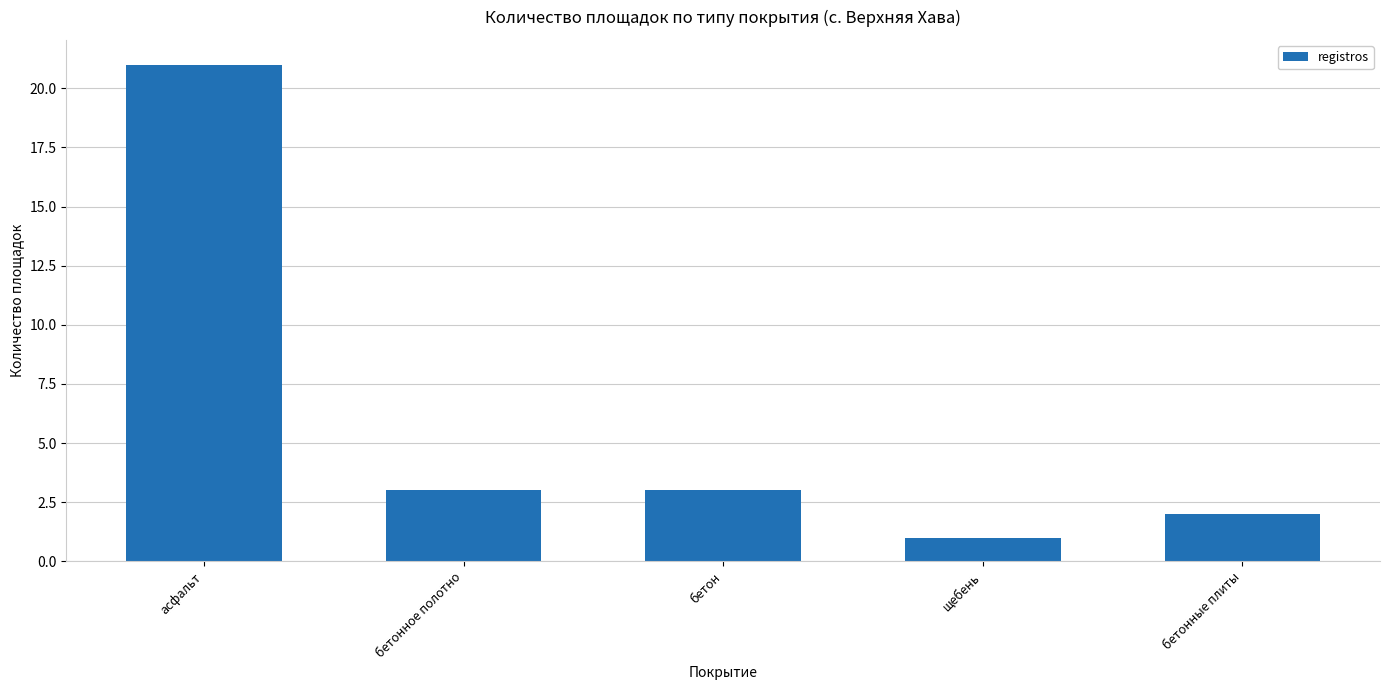

What is the value of the 1st bar from the left?

21